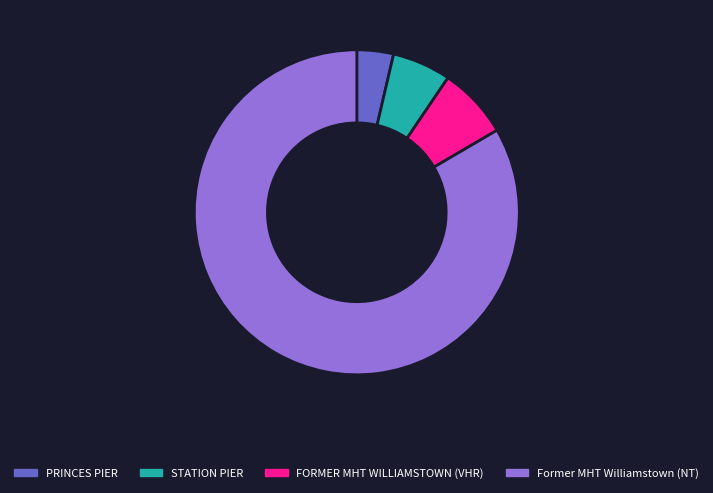

Combined, do FORMER MHT WILLIAMSTOWN (VHR) and PRINCES PIER account for over 50%?

No